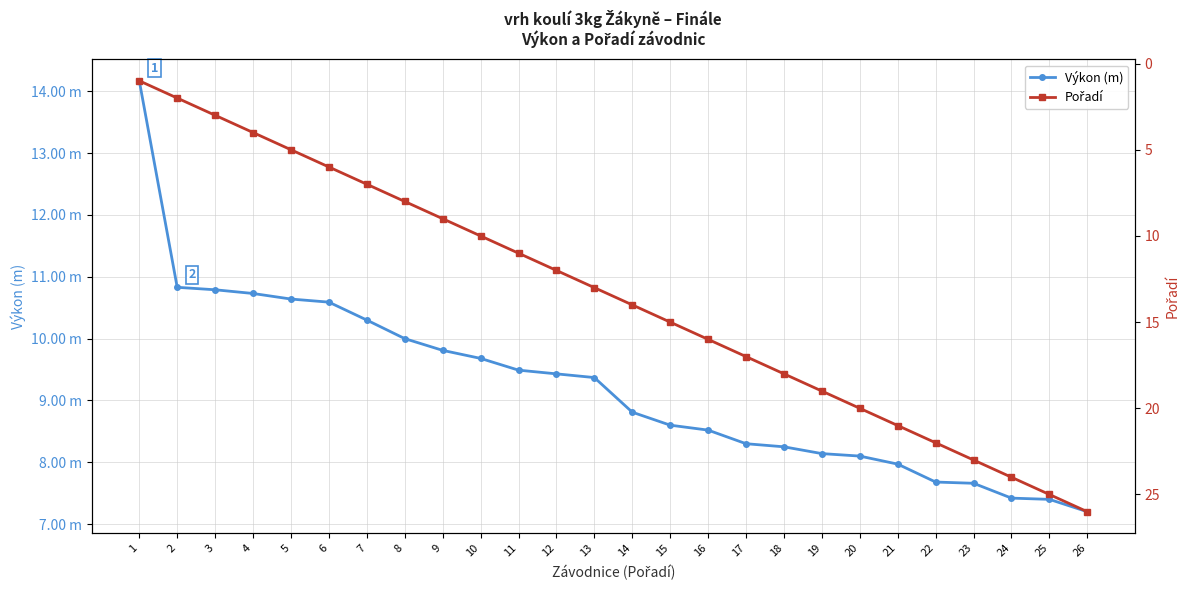

Rank the series by their maximum value, from highest to lowest.

Pořadí, Výkon (m)